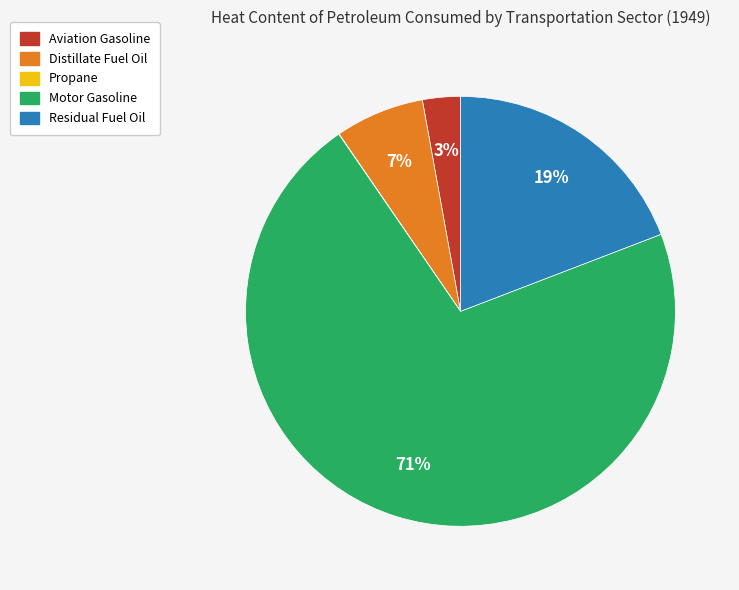

To the nearest percent, what is the difference between the largest and smallest slice percentages?

71%